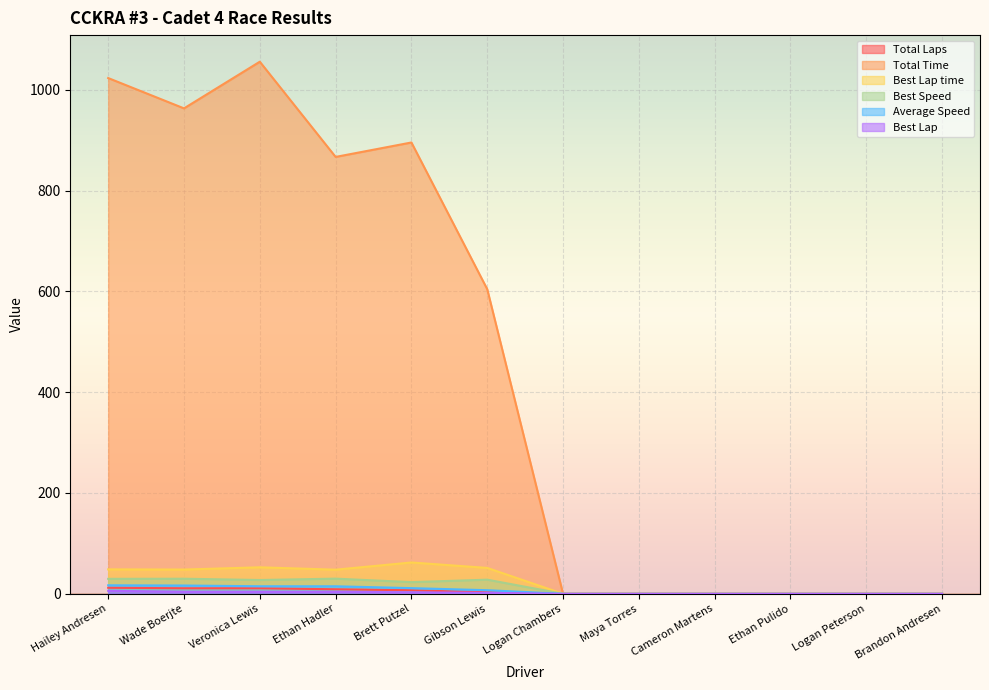

At which label is Average Speed closest to 8?

Gibson Lewis